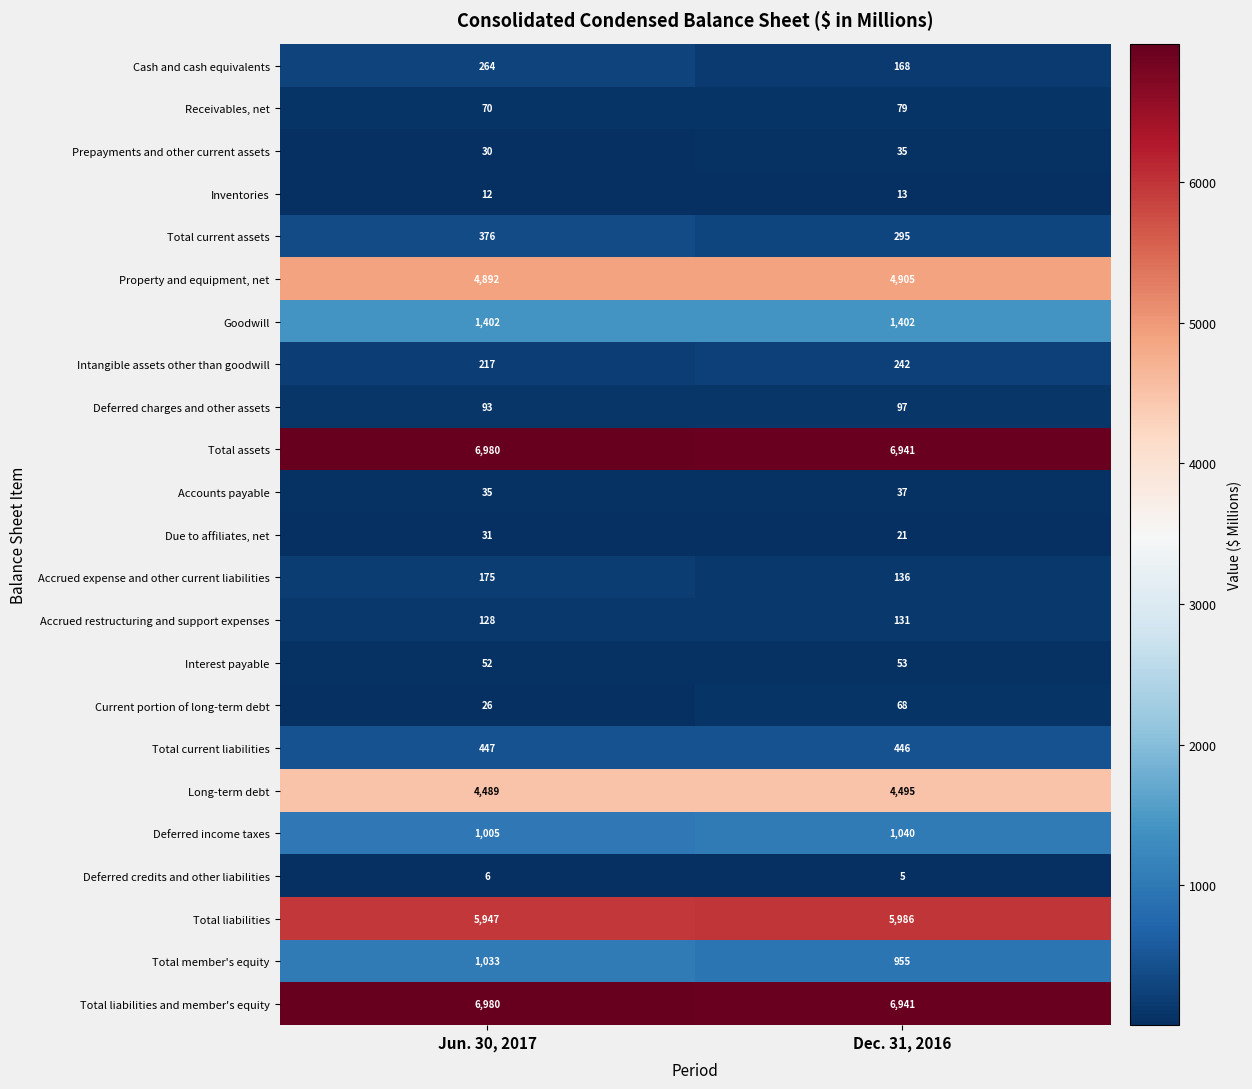

What is the difference between the Intangible assets other than goodwill values at Dec. 31, 2016 and Jun. 30, 2017?

25